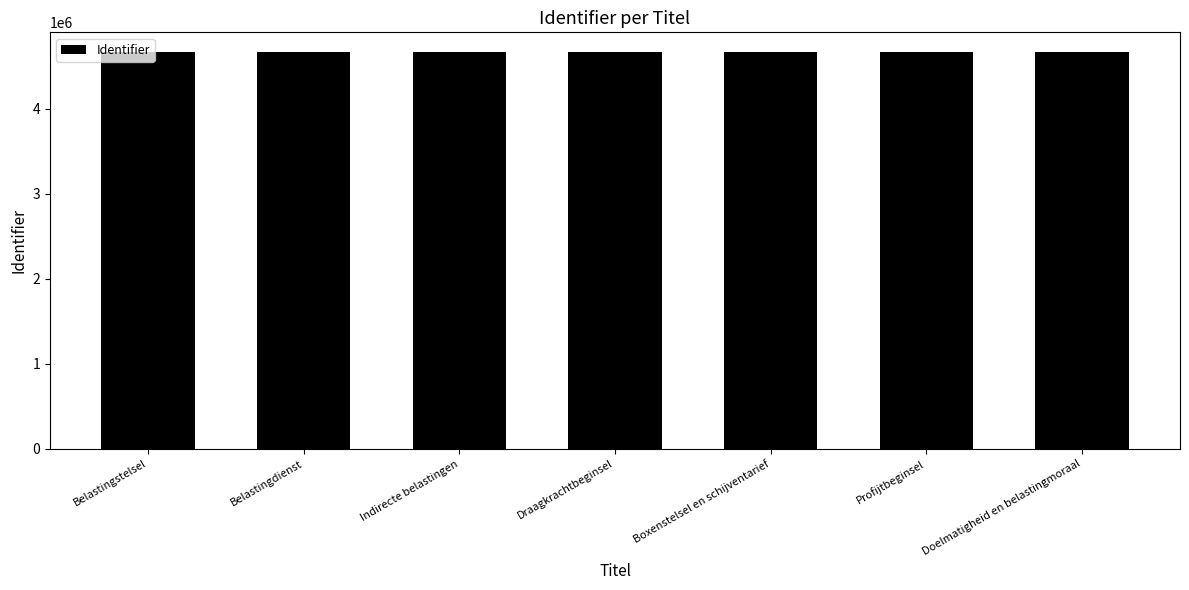

True or false: the data shows 7601980 at Belastingdienst.

False